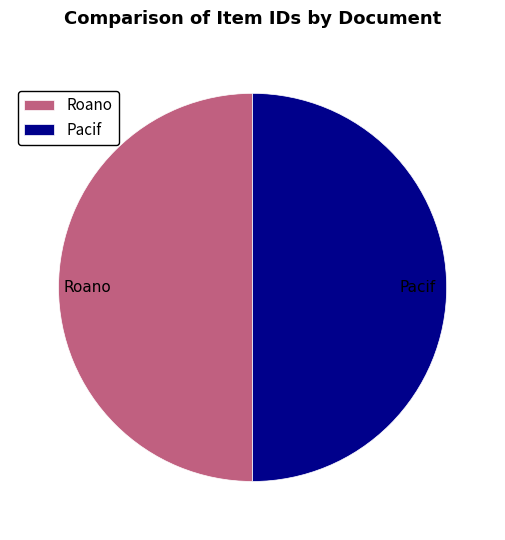

The Pacif slice represents 50% of the pie. True or false?

True